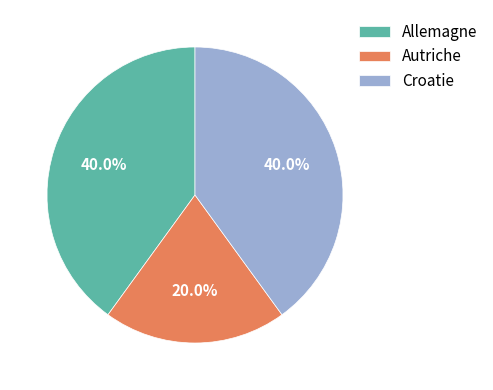

Is Croatie the majority of the pie?

No